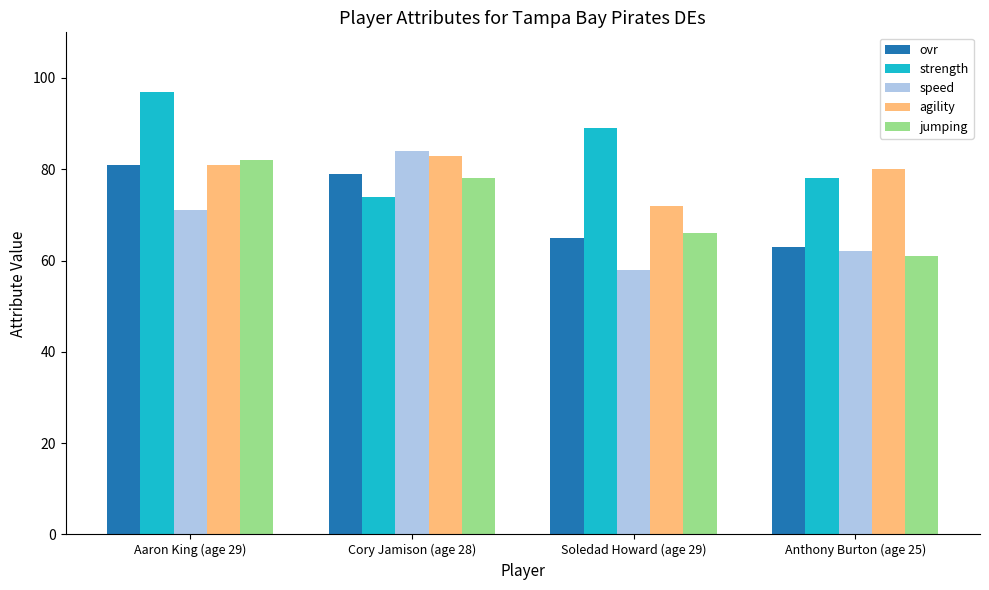

Count the ovr values in the range 65 to 81.

3